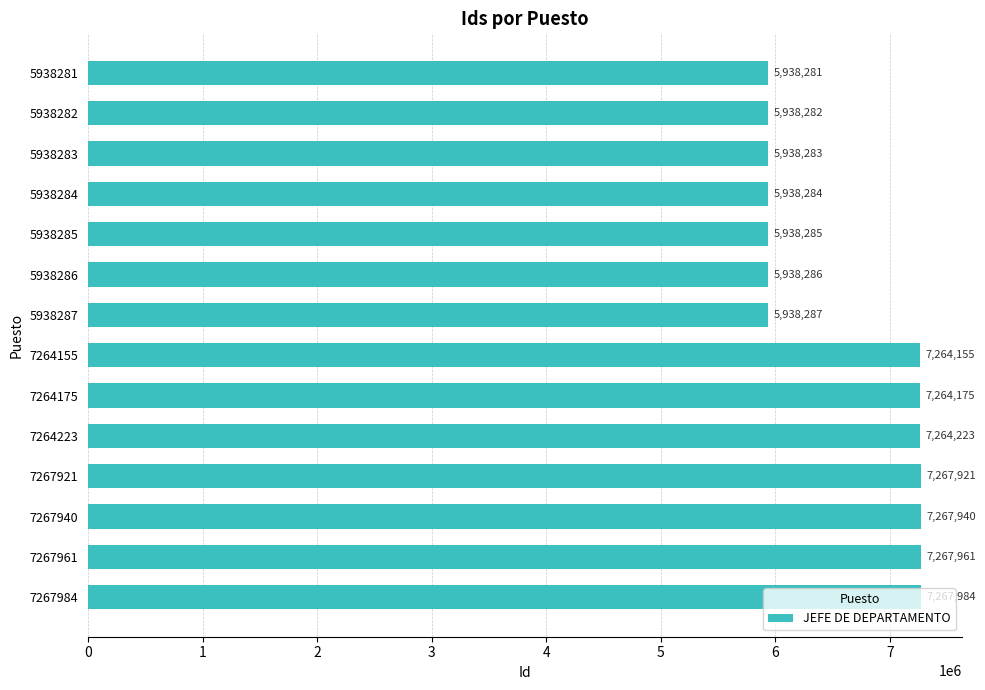

What is the approximate value at 7267940, to the nearest 50?

7267950